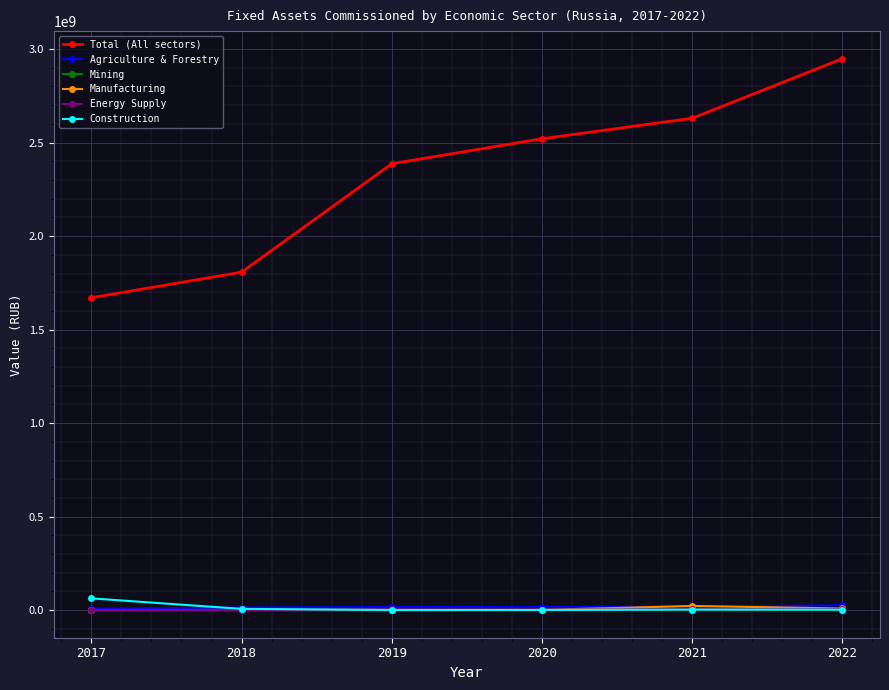

Which category has the highest value in the Construction series?

2017